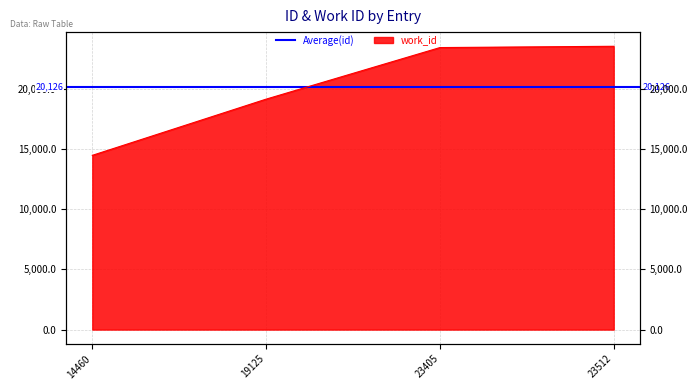

Does the chart display data point markers on the line(s)?

No